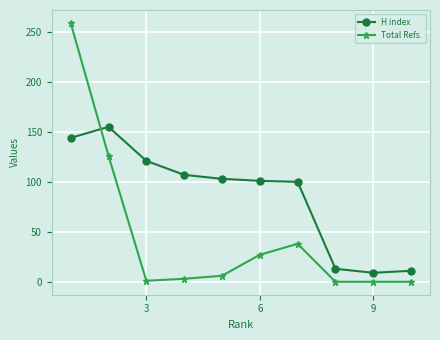

What is the difference between the maximum and minimum values in the H index series?

146